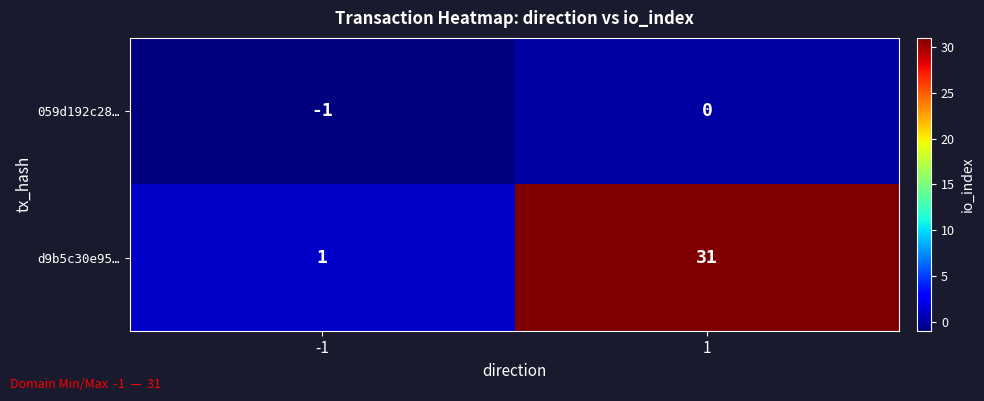

How many categories are shown in the chart?

2